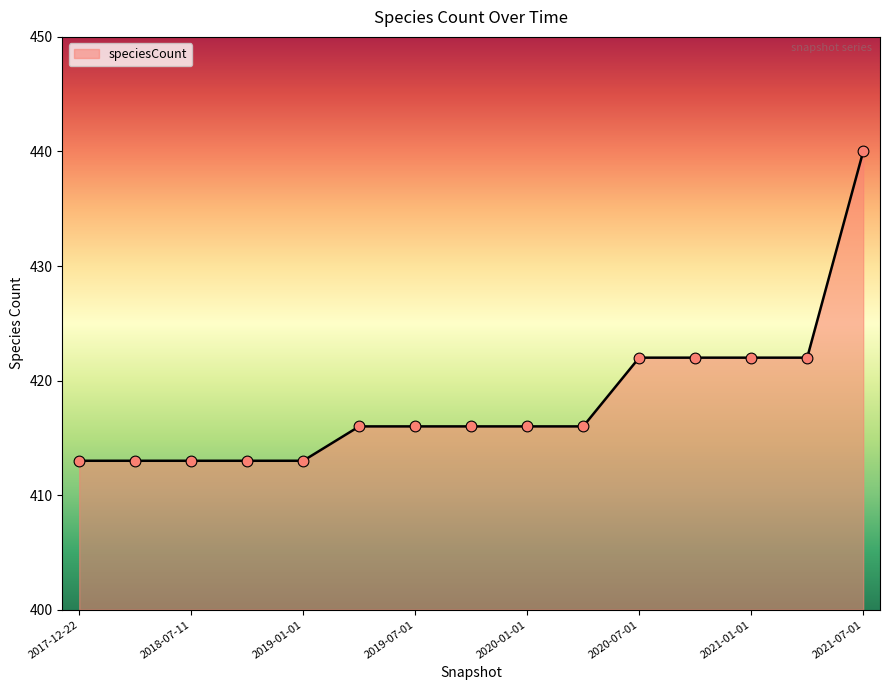

What is the difference between the maximum and minimum values?

27